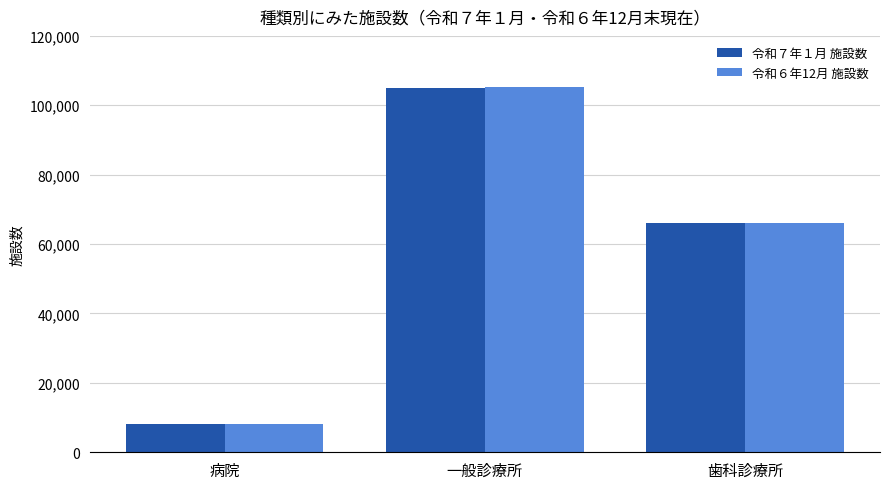

What is the smallest value displayed?

8052